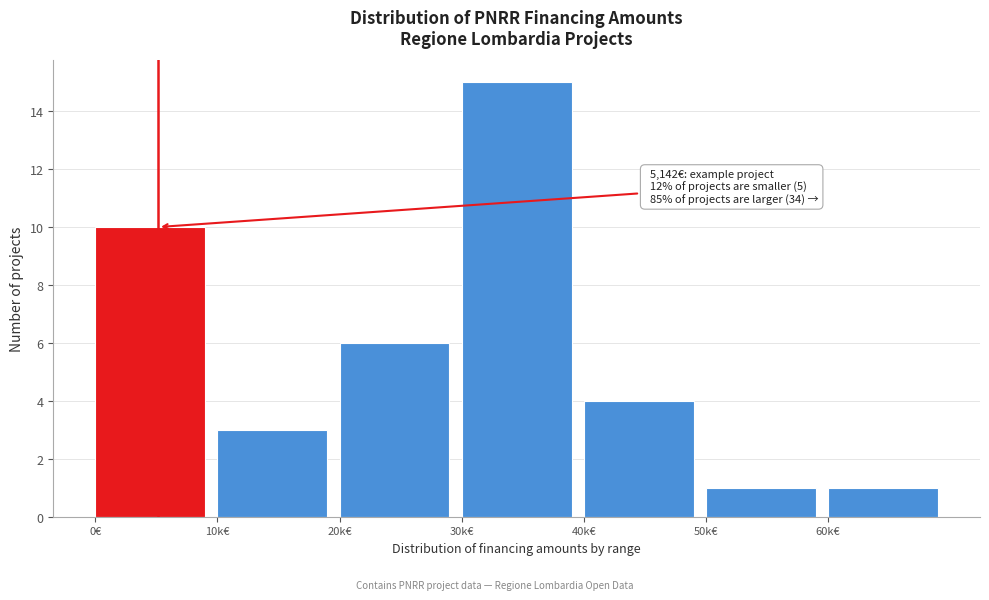

Reading left to right, what are all the values shown in this chart?

10	3	6	15	4	1	1